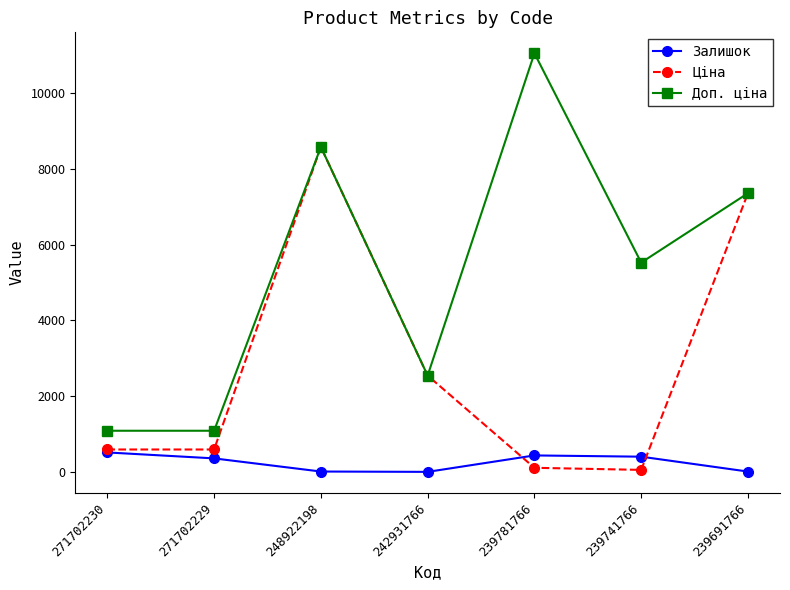

True or false: Залишок and Доп. ціна cross at least once.

False